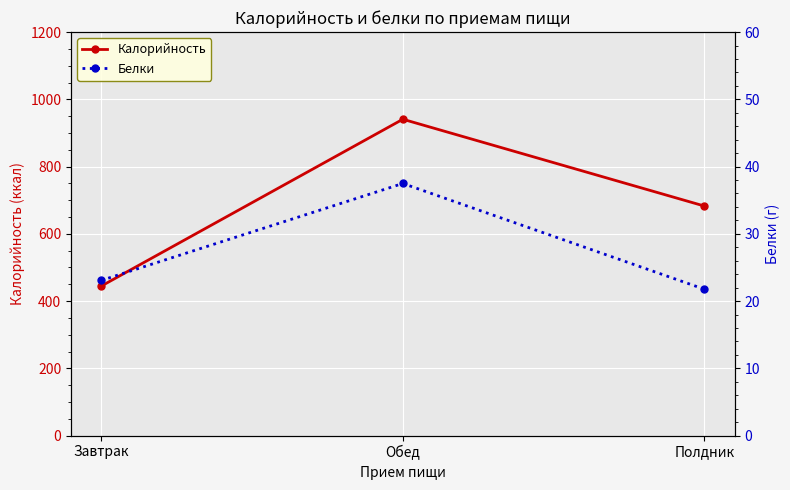

What is the highest value of the Белки series?

37.5